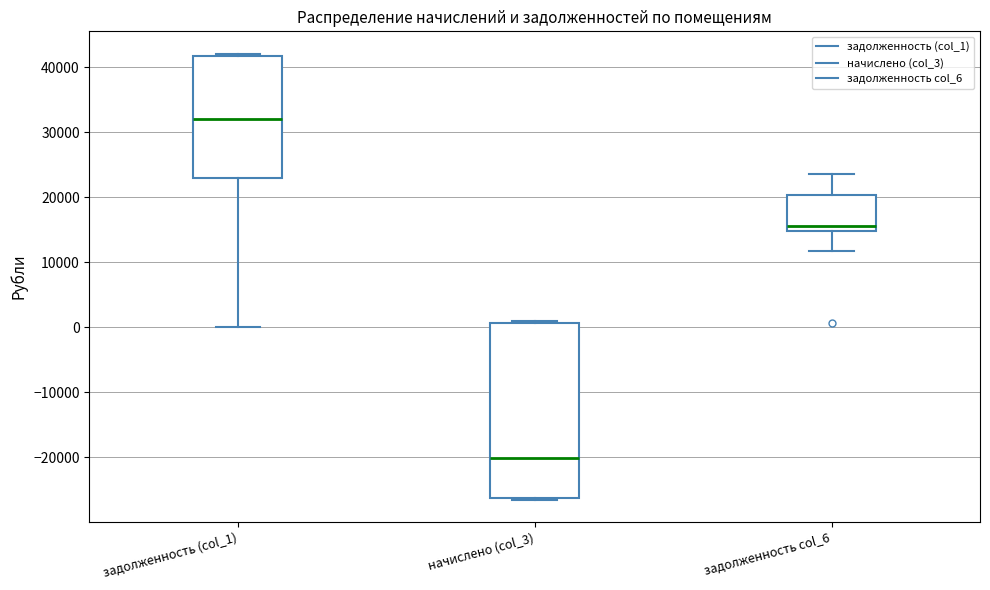

Where does the median line of the box for начислено (col_3) sit on the y-axis? The values are not printed on the chart, so give them approximately, as read against the axis.

-20000